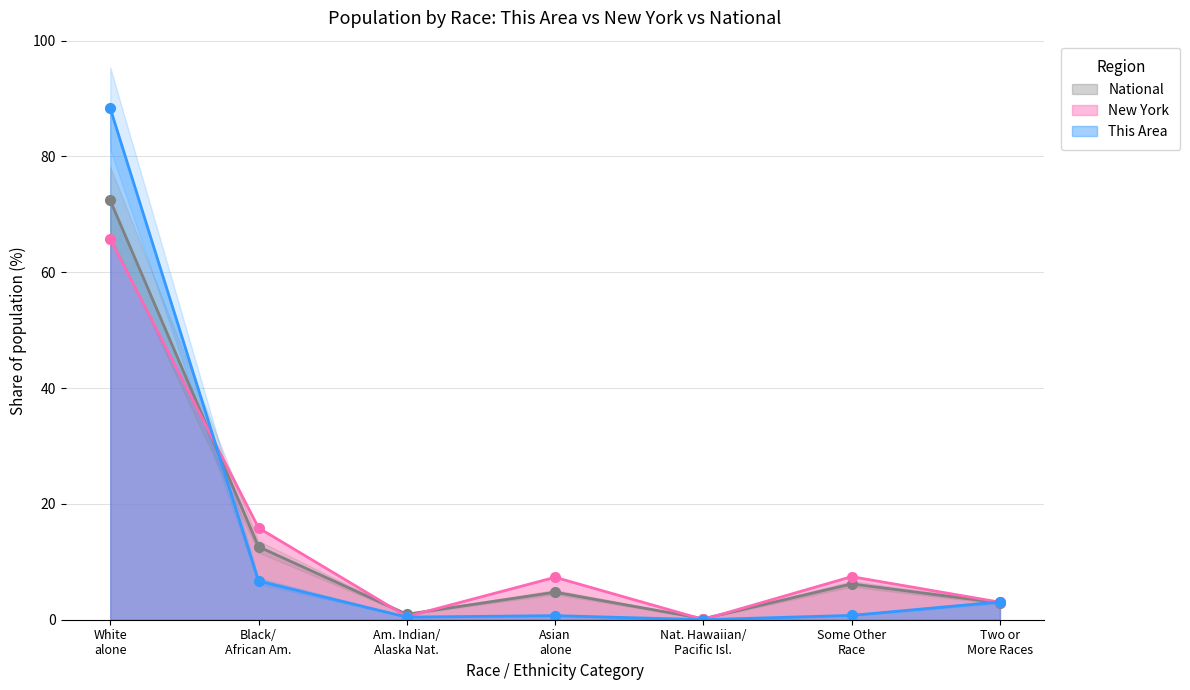

In National, how many points are higher than both neighbors (excluding endpoints)?

2